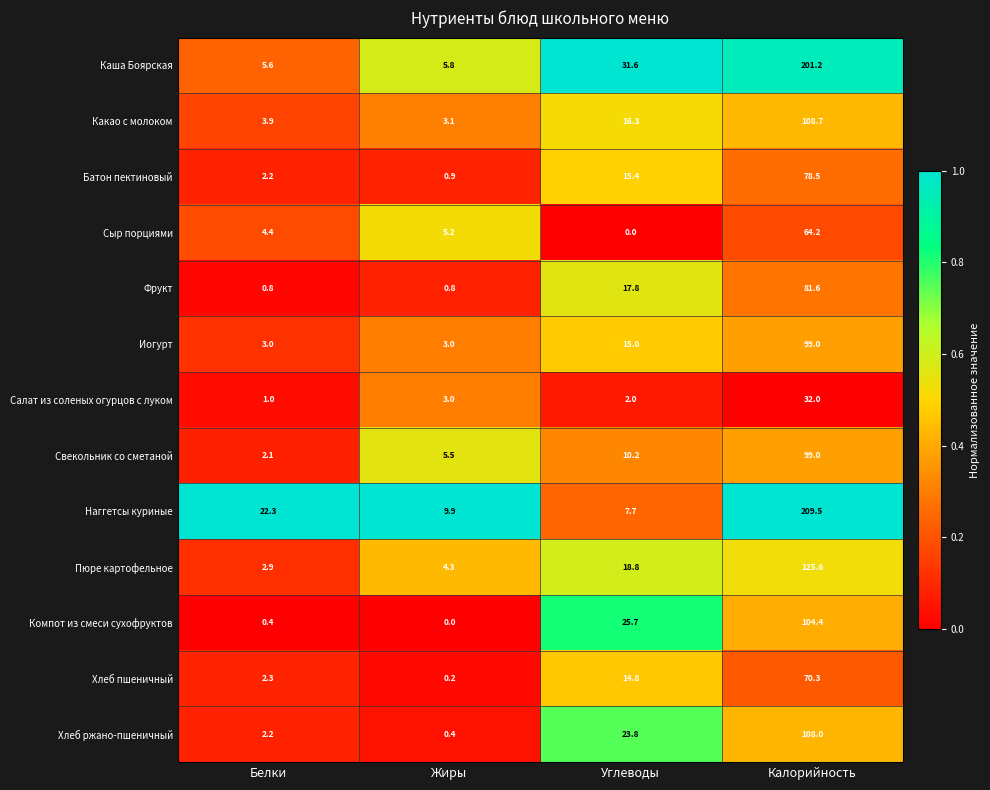

The value of Наггетсы куриные at Белки is 22.3. True or false?

True